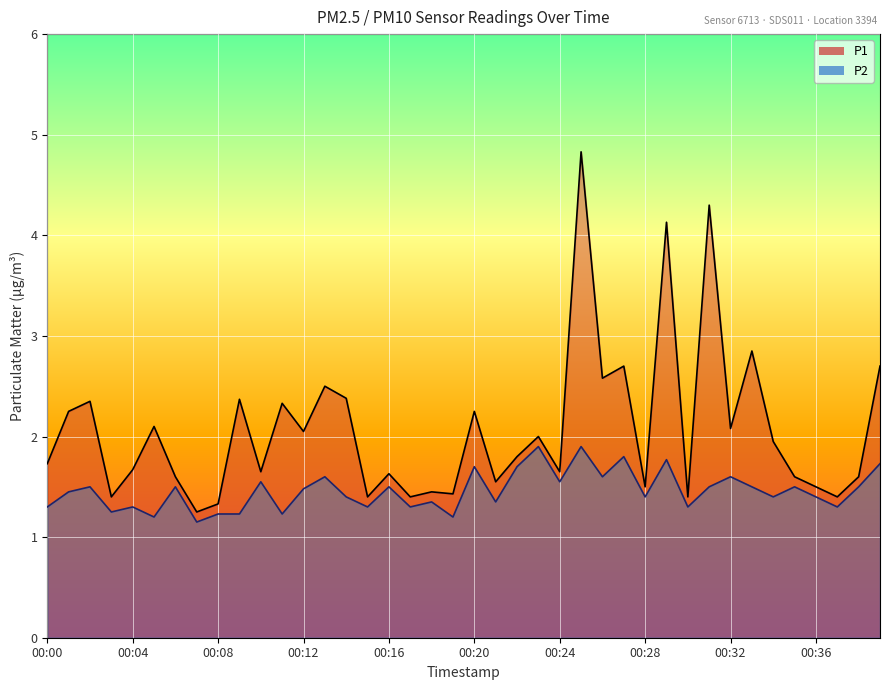

What is the value of the P1 point at the 9th from the left?

1.3